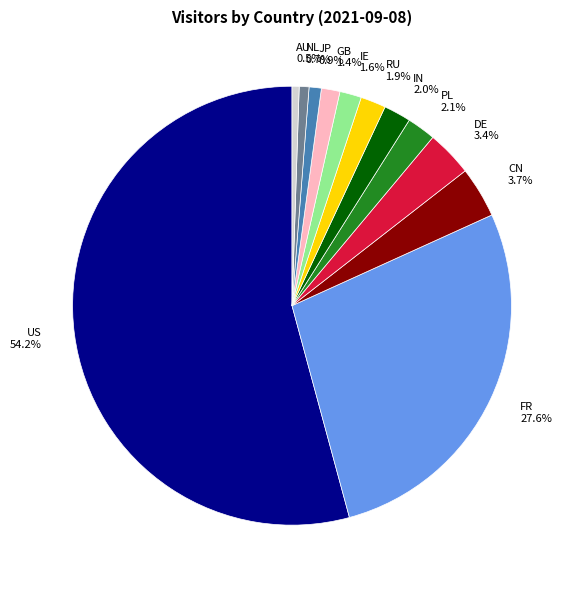

What percentage is the DE slice, to the nearest percent?

3%